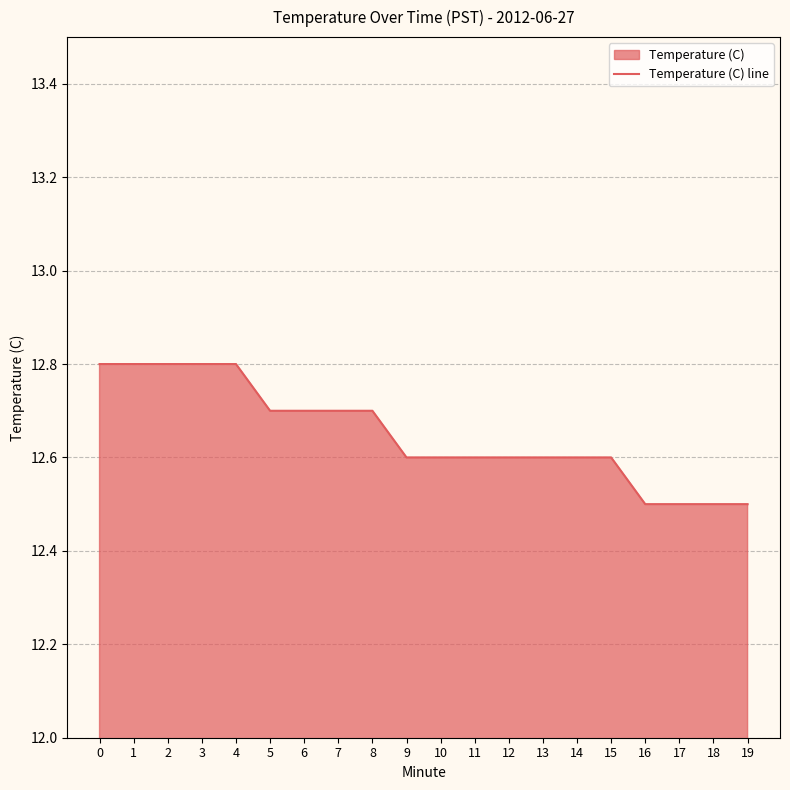

The value at 8 is 12.7. True or false?

True